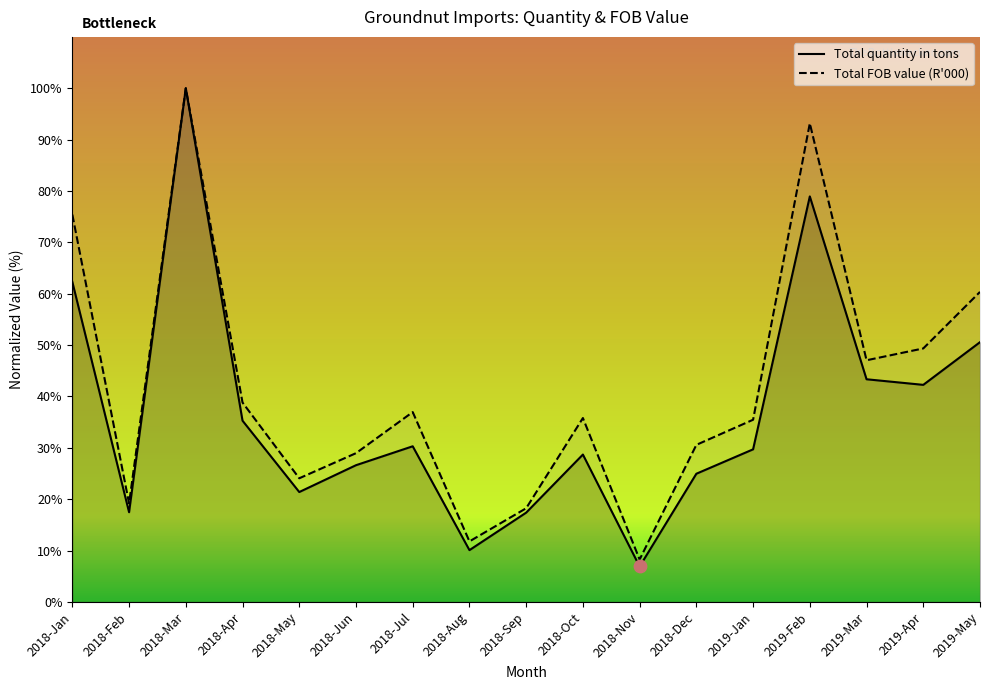

At how many categories does at least one series exceed 48?

5